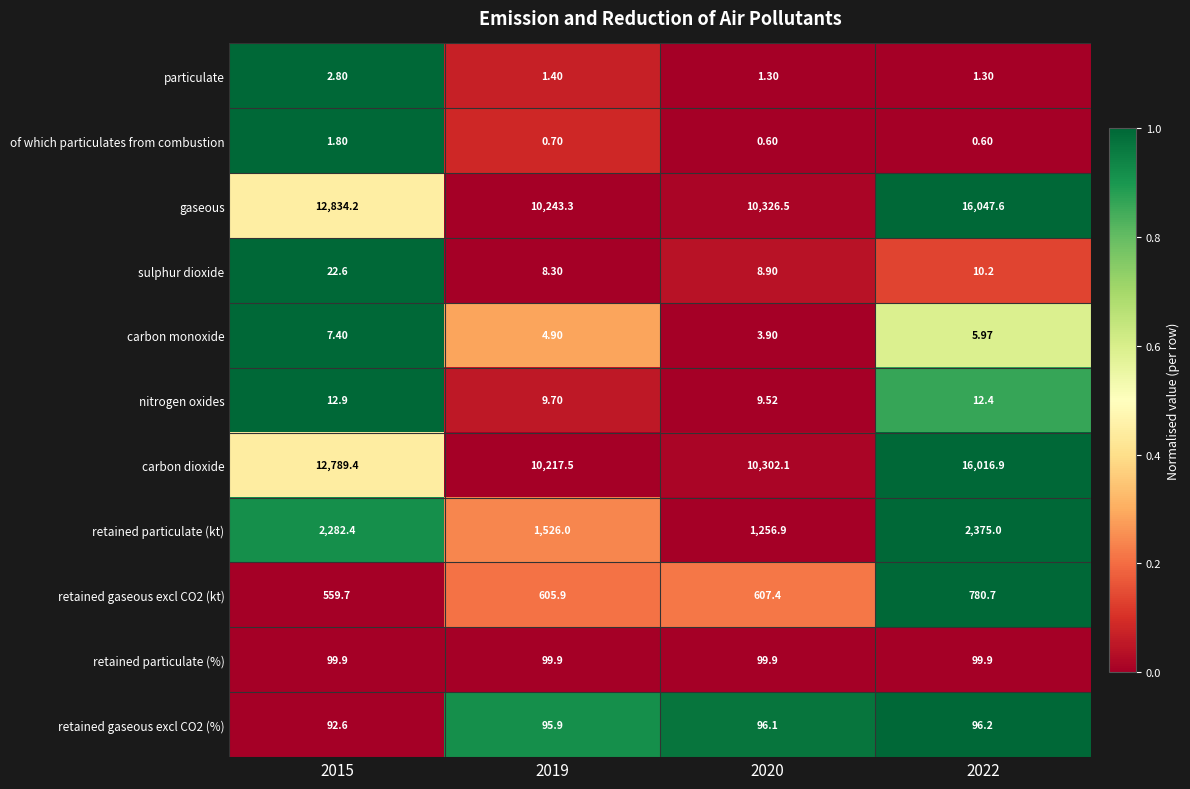

Which series has the widest spread of values?

gaseous